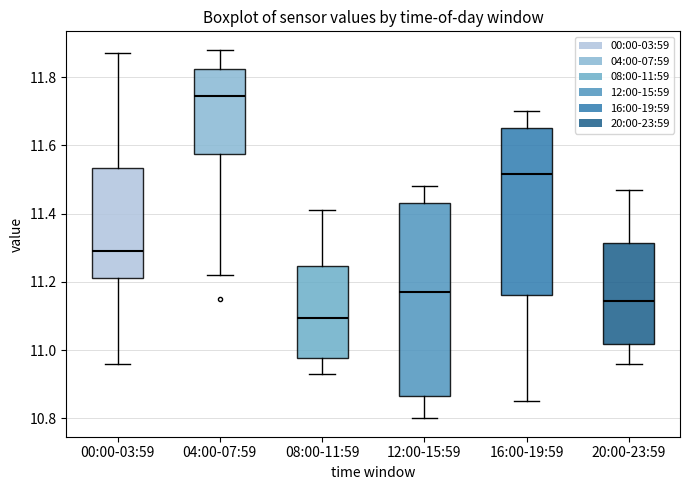

Reading left to right, transcribe this box plot: for each box, give where its median line is, the range the box spans, and where its two whiskers end, as read against the y-axis. The values are not printed on the chart, so give them approximately, as read against the axis.

00:00-03:59: median 11.30, box 11.22 to 11.54, whiskers 10.96 to 11.88
04:00-07:59: median 11.74, box 11.58 to 11.82, whiskers 11.22 to 11.88
08:00-11:59: median 11.10, box 10.98 to 11.24, whiskers 10.94 to 11.42
12:00-15:59: median 11.18, box 10.86 to 11.44, whiskers 10.80 to 11.48
16:00-19:59: median 11.52, box 11.16 to 11.66, whiskers 10.86 to 11.70
20:00-23:59: median 11.14, box 11.02 to 11.32, whiskers 10.96 to 11.48